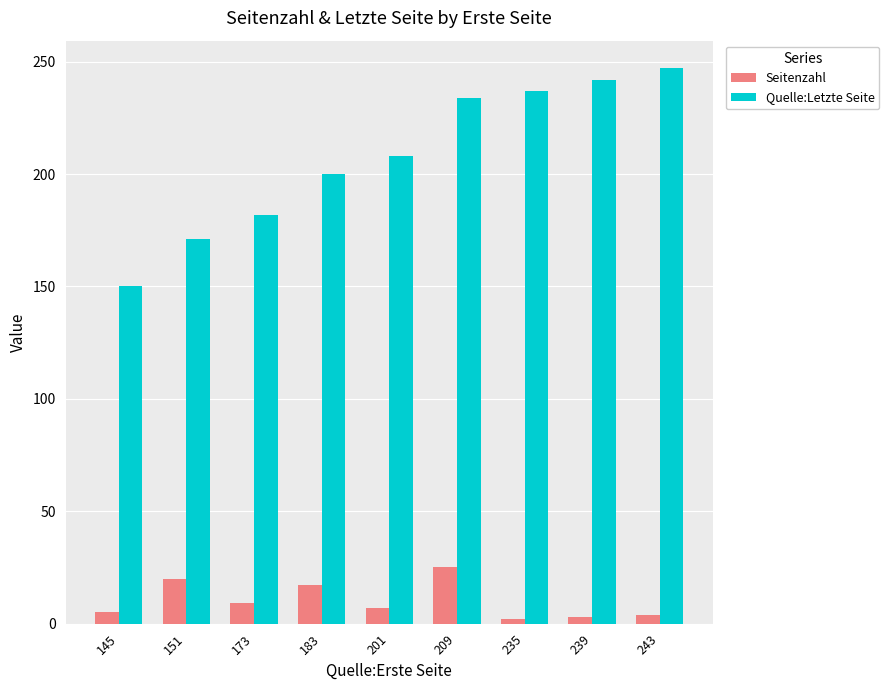

How many data points does each series have?

9